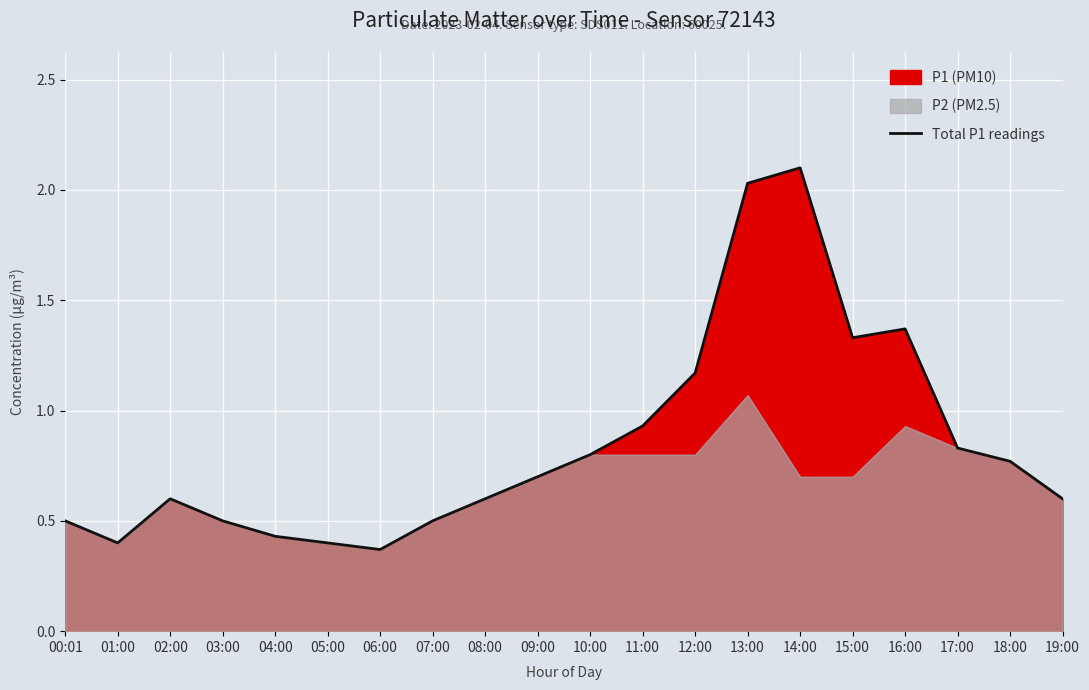

What is the maximum value shown in the chart?

2.1